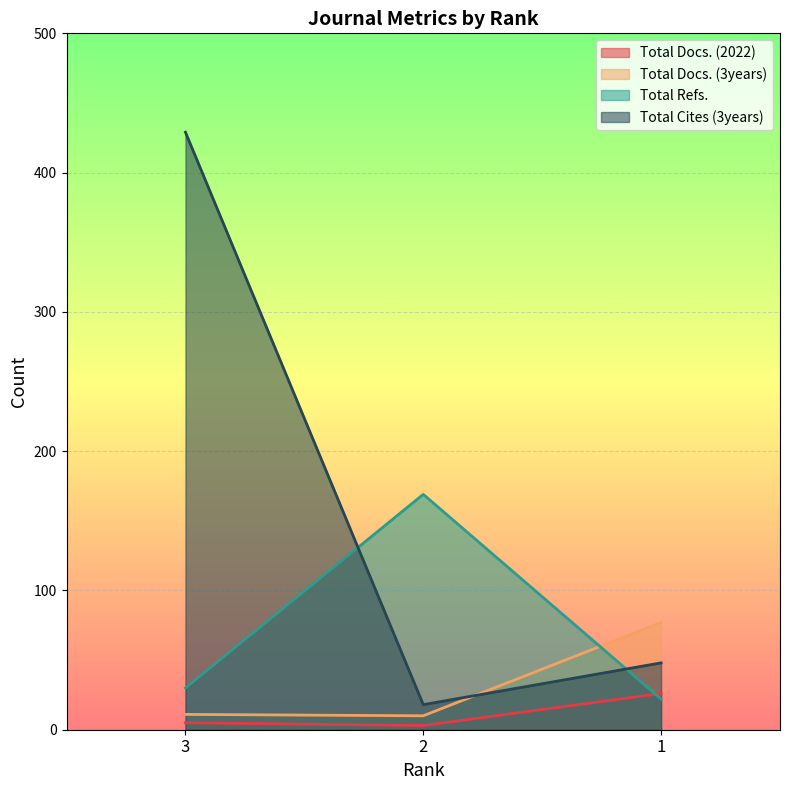

Between 2 and 1, which series saw the biggest shift?

Total Refs.